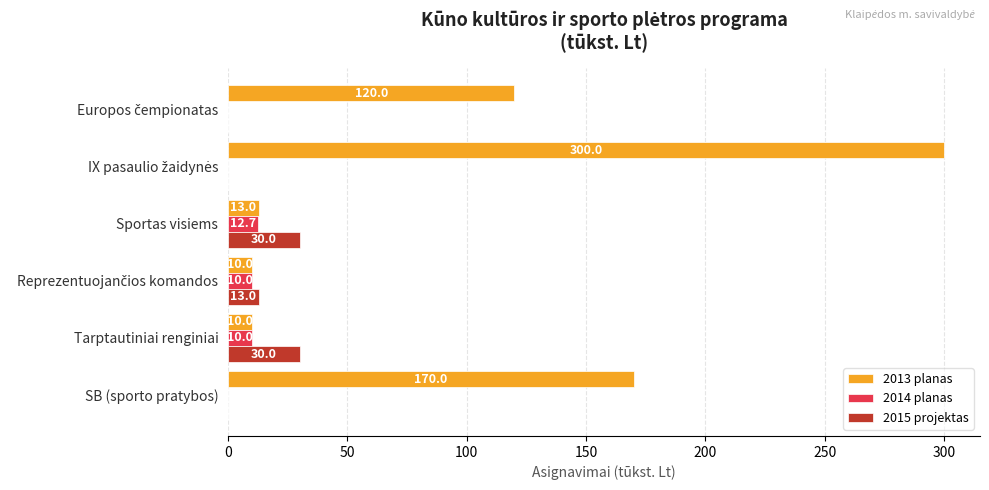

Which series has the largest total across all categories?

2013 planas